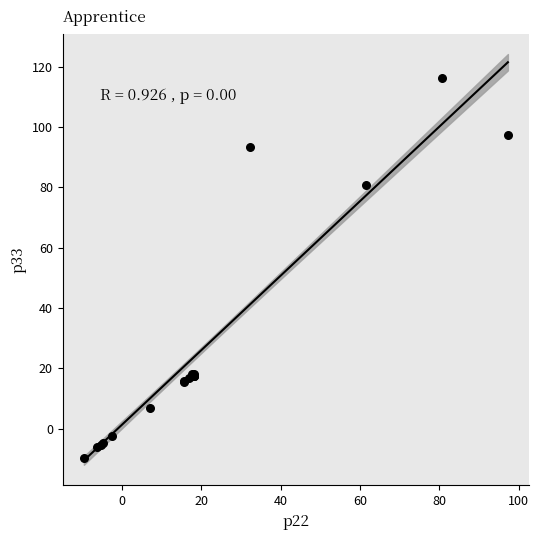

What Y value in the scatter plot is closest to 53?

80.6